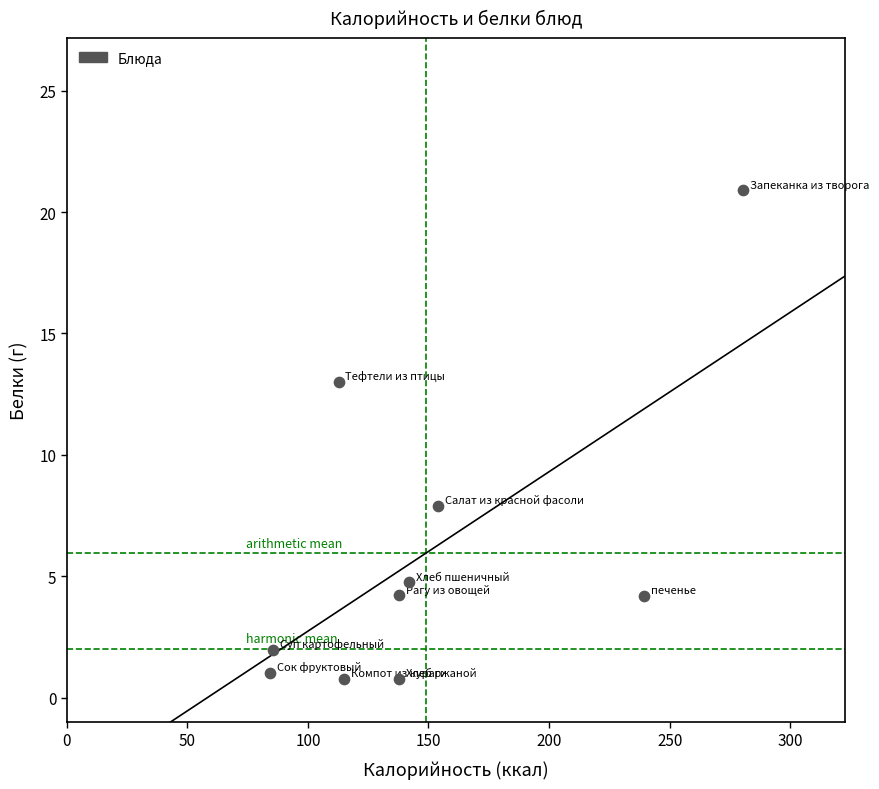

What Y value in the scatter plot is closest to 10?

7.9